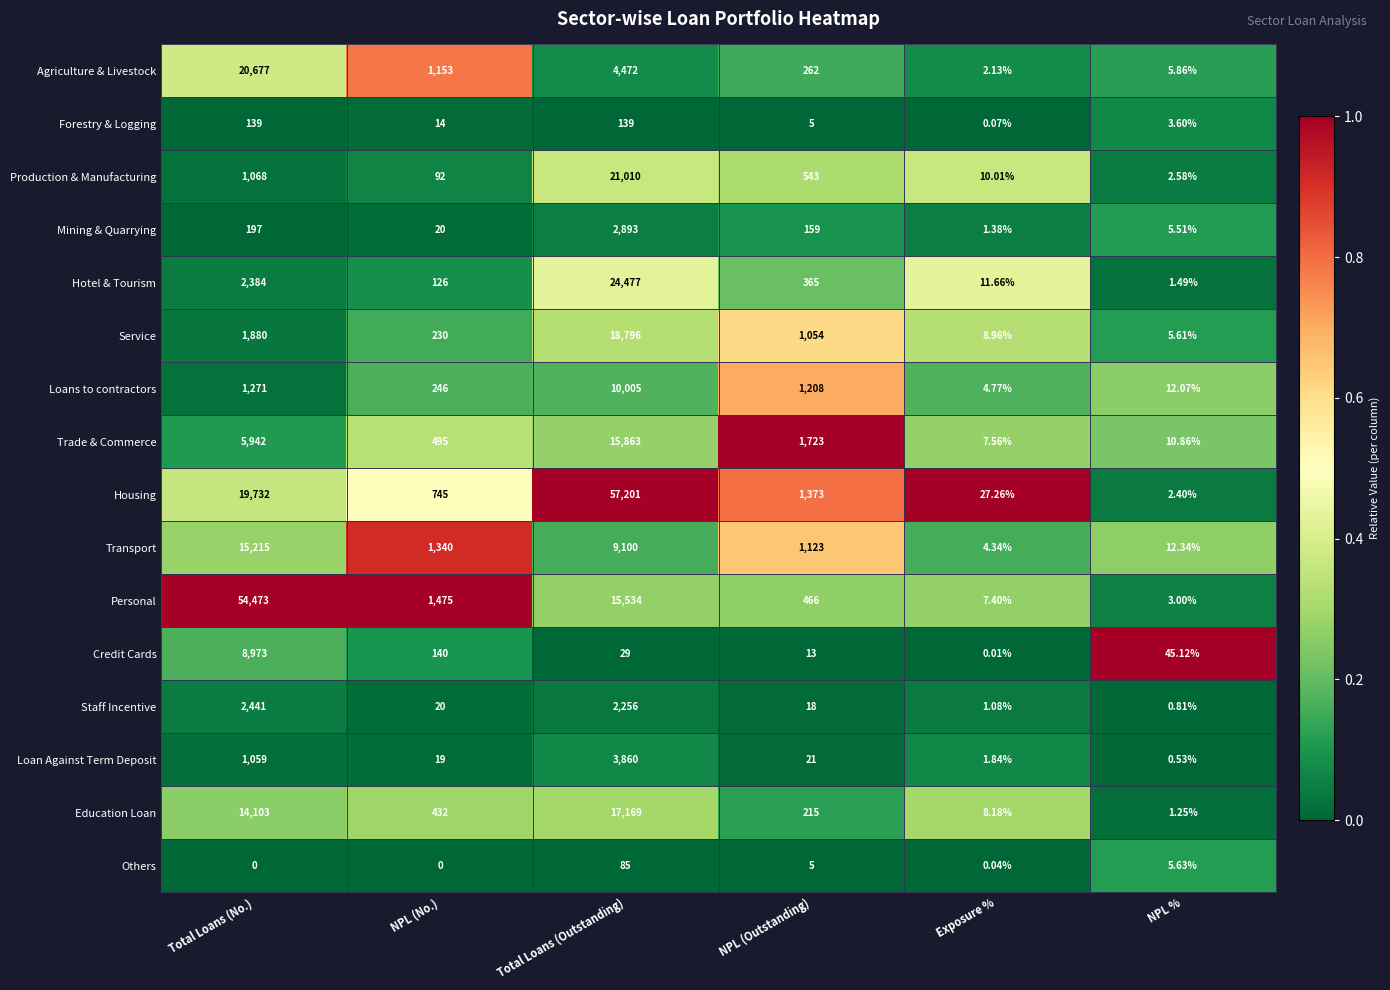

Which series has the widest spread of values?

Housing